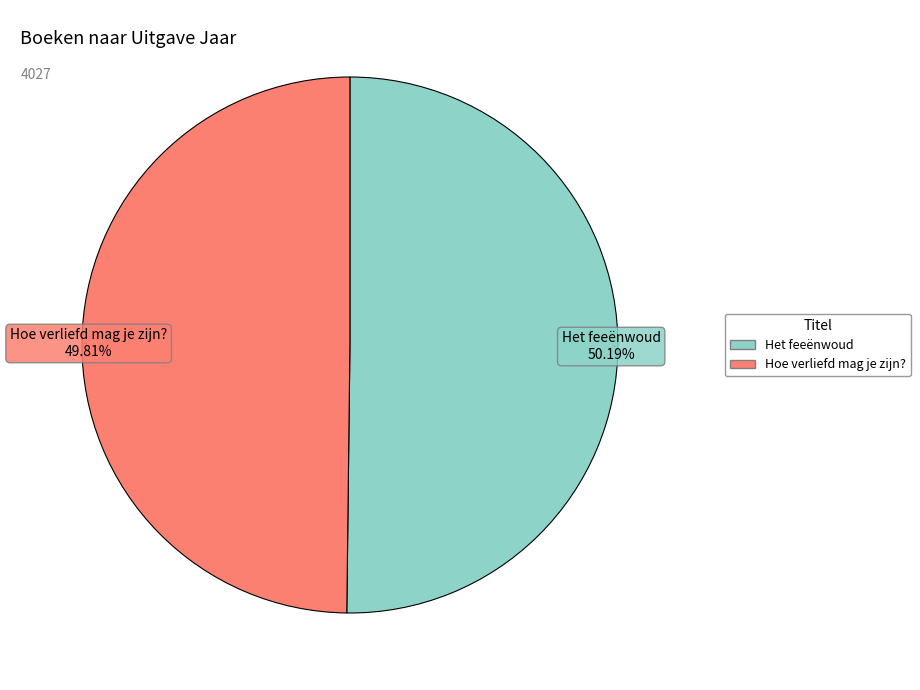

What percentage do Hoe verliefd mag je zijn? and Het feeënwoud together represent?

100.0%